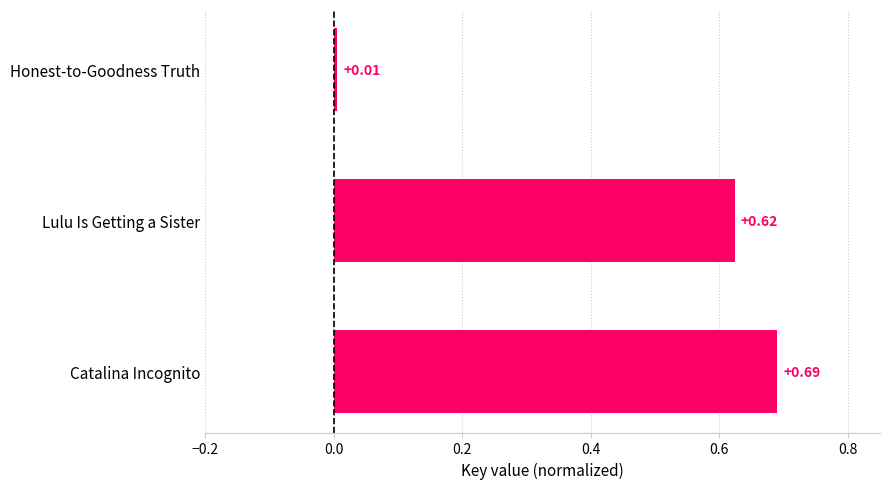

What is the sum of the values at Catalina Incognito and Lulu Is Getting a Sister?

1.3